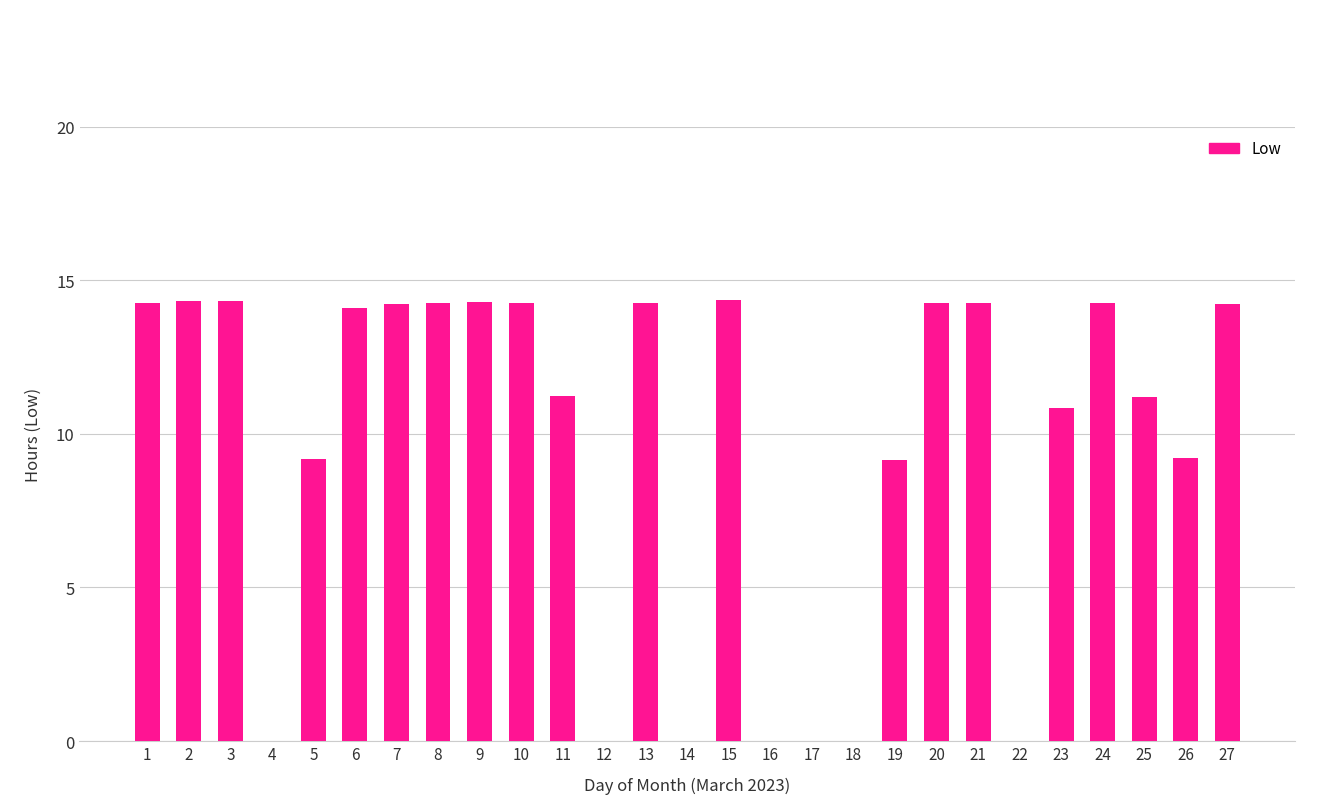

The value at 20 is 6.2. True or false?

False